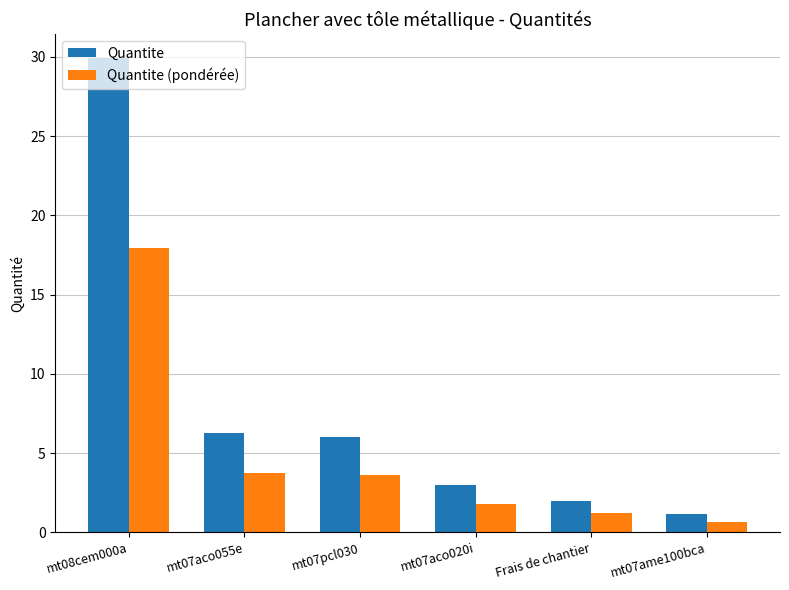

List the series in order of their peak value, highest first.

Quantite, Quantite (pondérée)